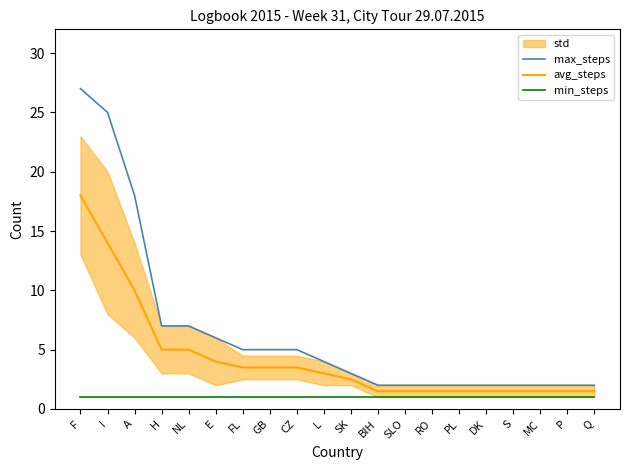

How many values in the avg_steps series are below 3?

10